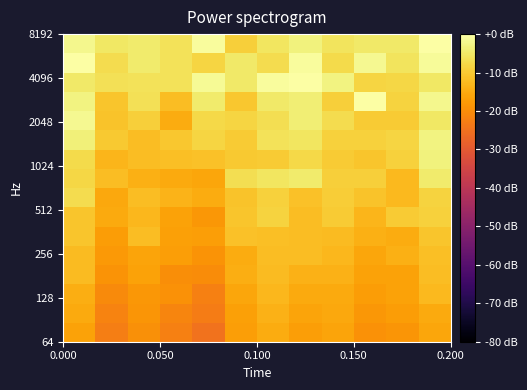

At which category is the sum across all series the highest?

11